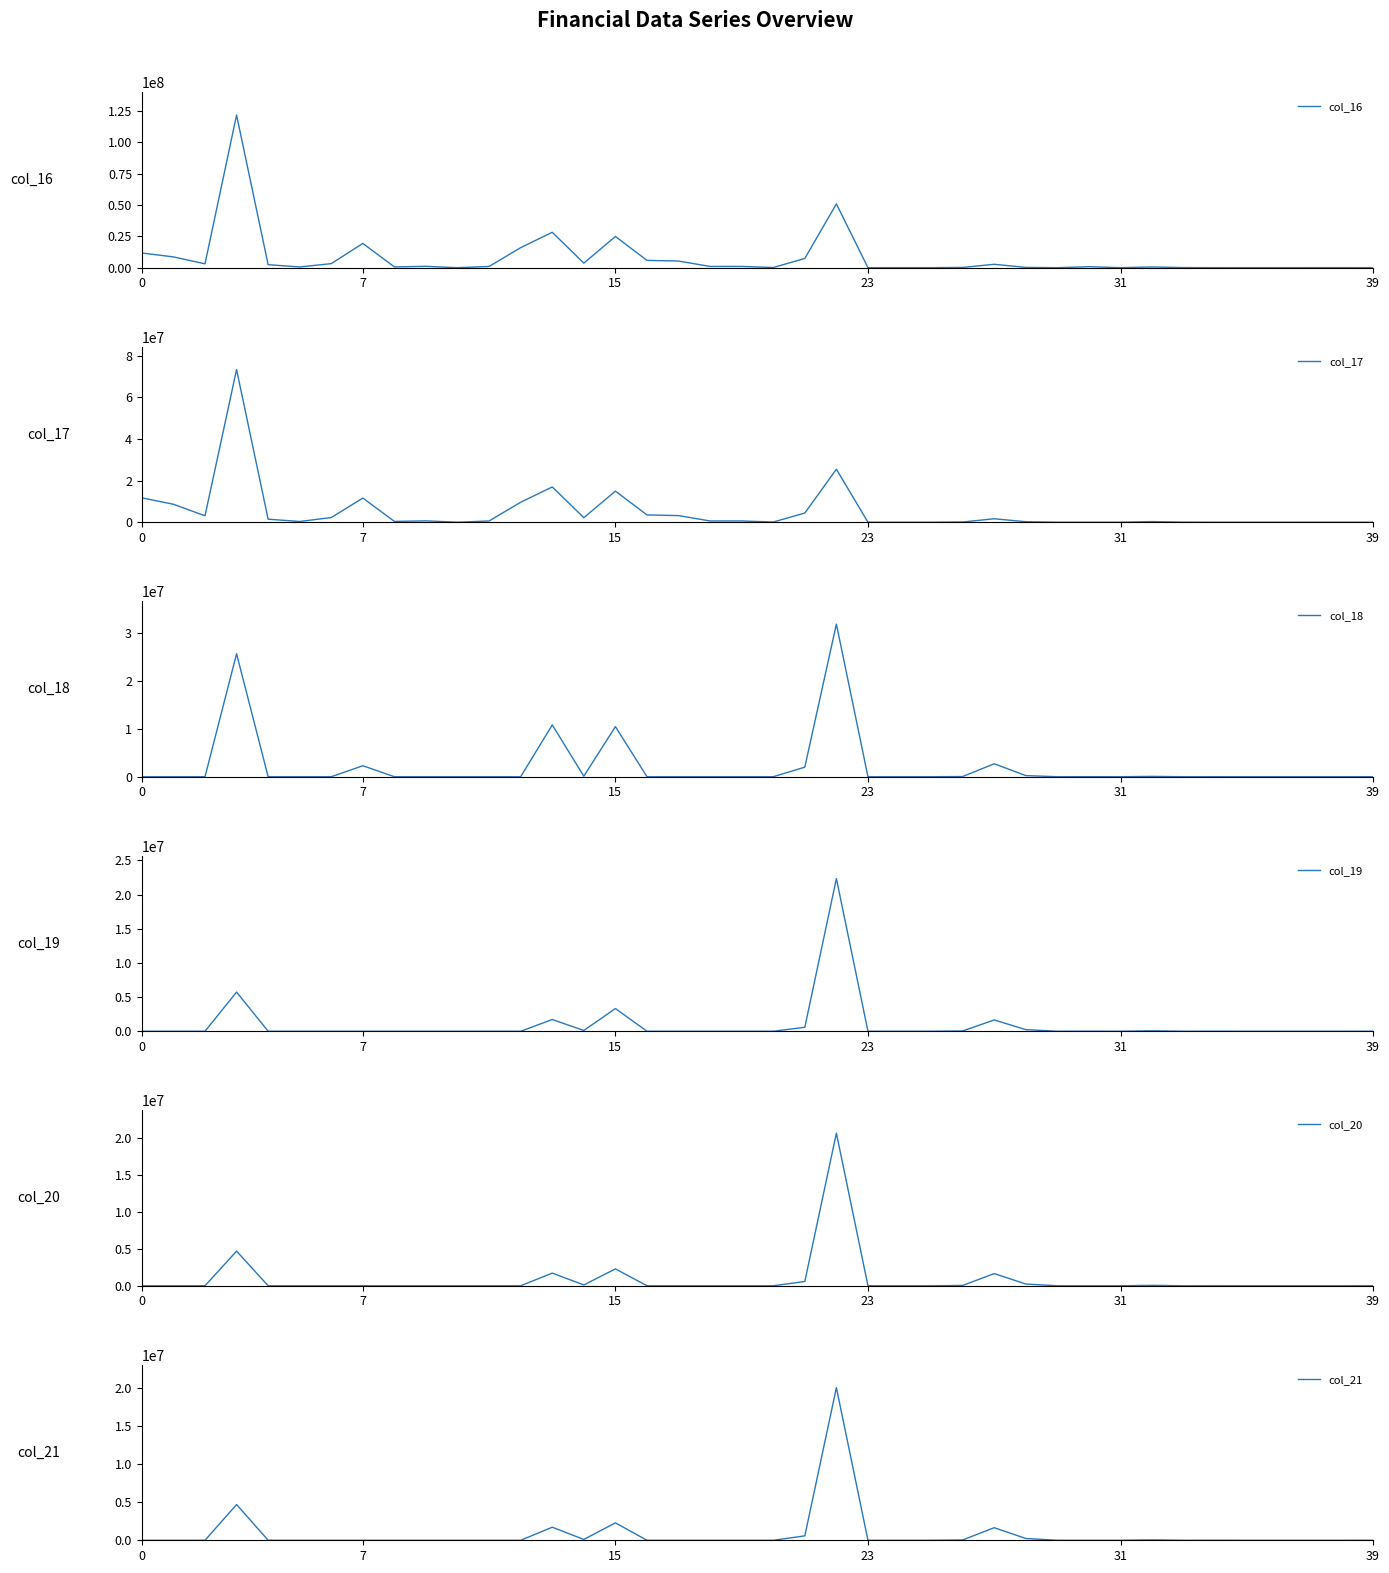

What are all the series names shown in the legend?

col_16, col_17, col_18, col_19, col_20, col_21